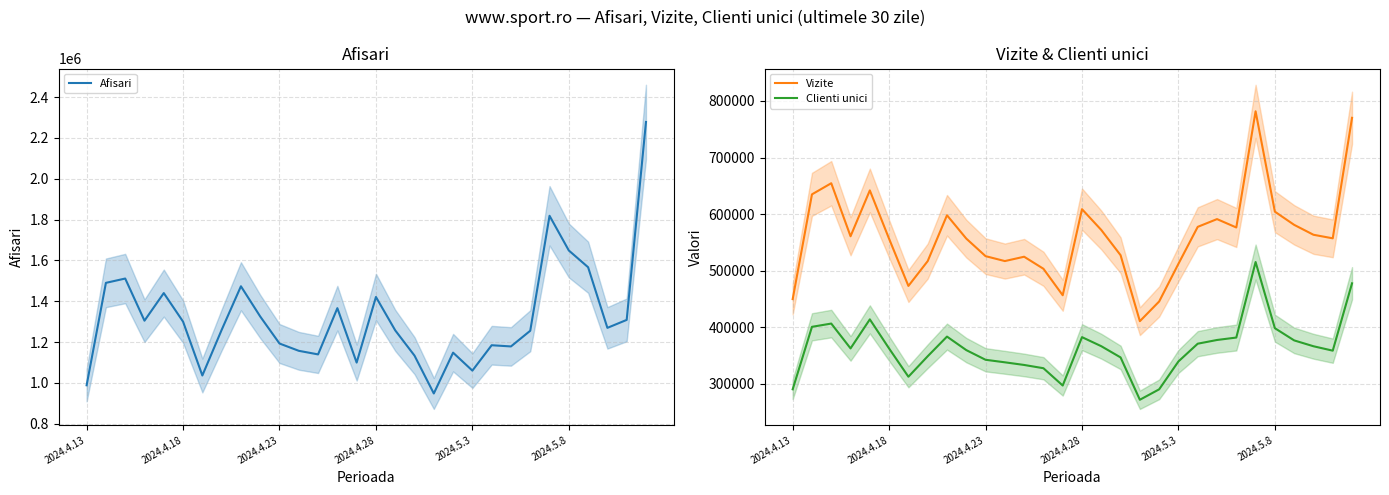

Count the number of categories in the chart.

30